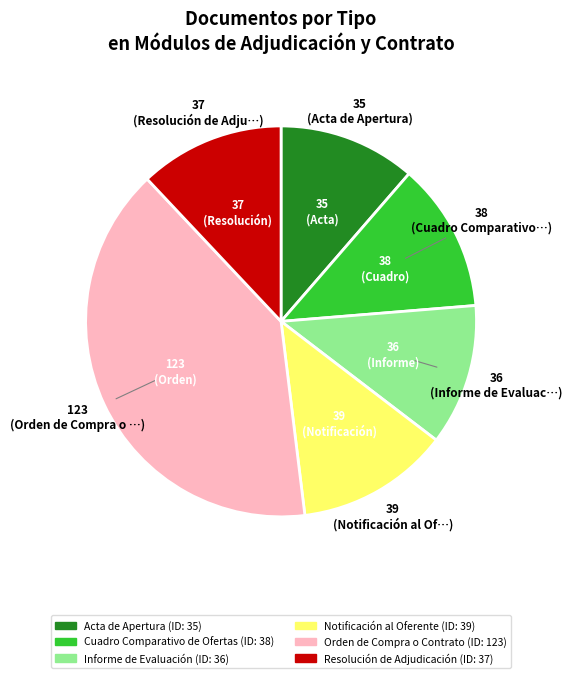

Does Notificación al Oferente represent more than half of the total?

No